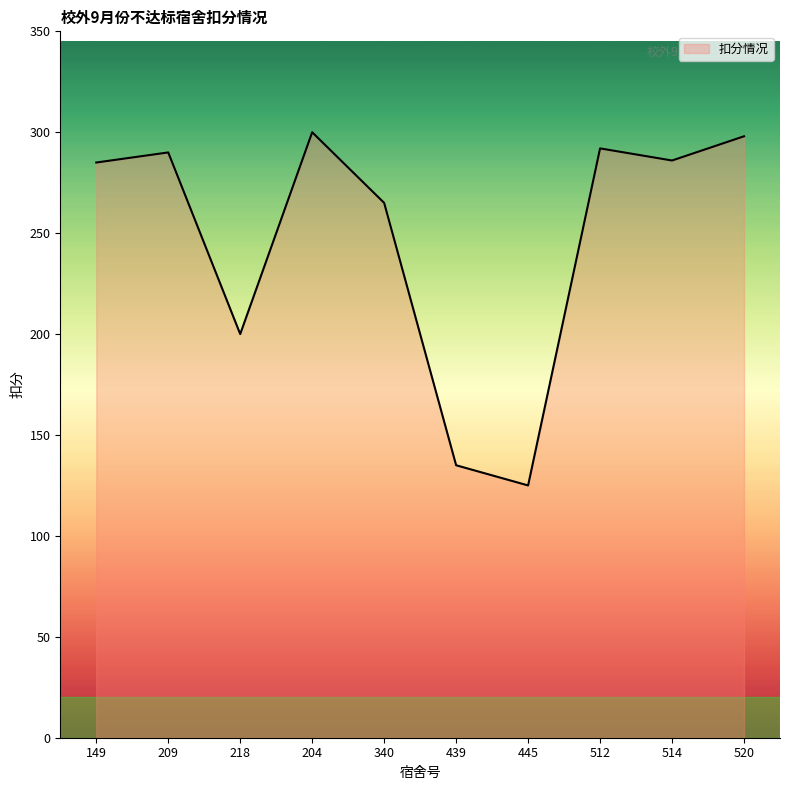

True or false: the data shows 115 at 218.

False